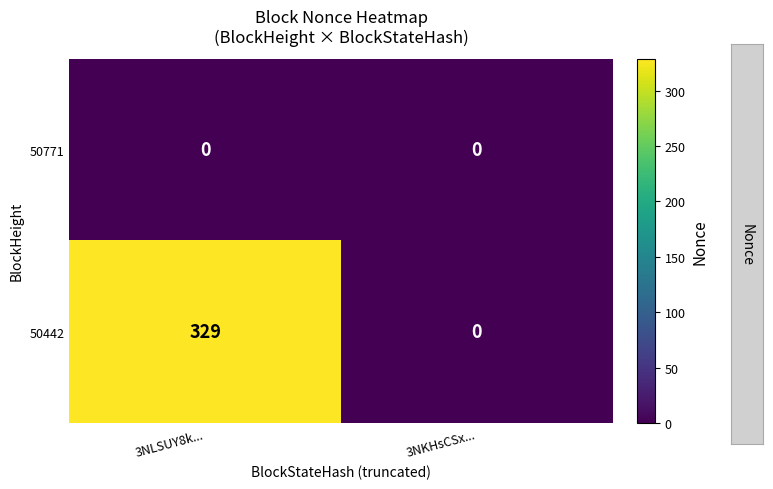

Reading left to right, list all the values displayed in this chart.

50771: 3NLSUY8k...=0	3NKHsCSx...=0
50442: 3NLSUY8k...=329	3NKHsCSx...=0